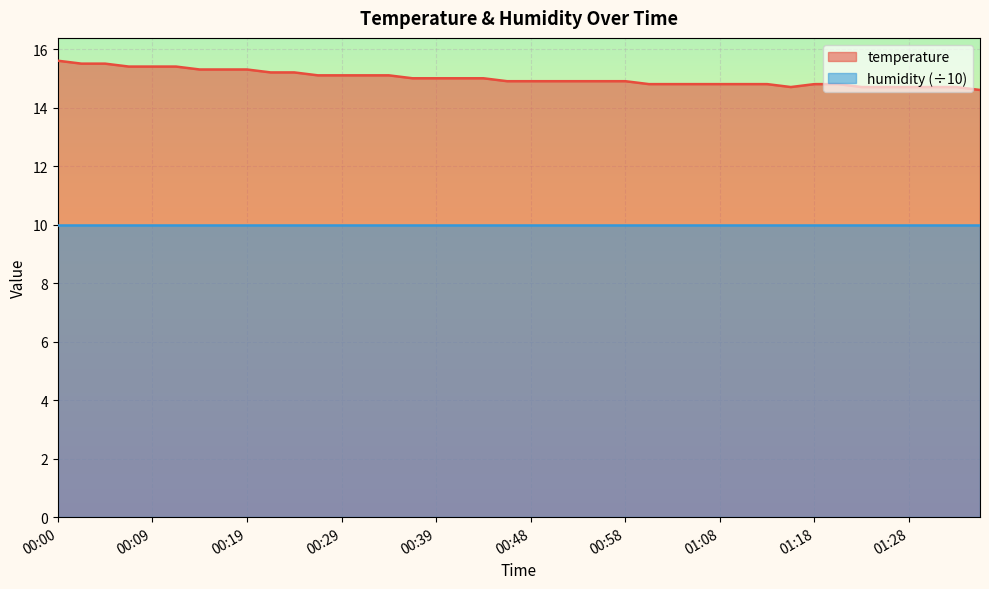

What is the sum of the values at 01:30 and 00:58?

29.6